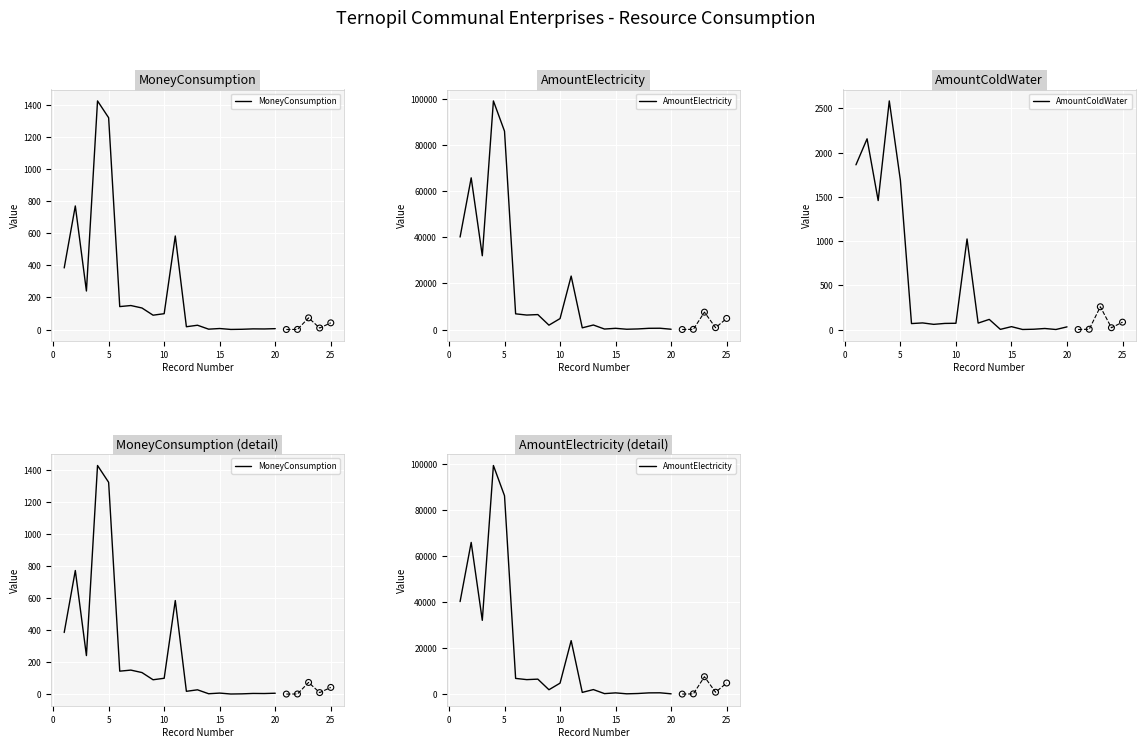

At how many categories does at least one series exceed 6002?

9